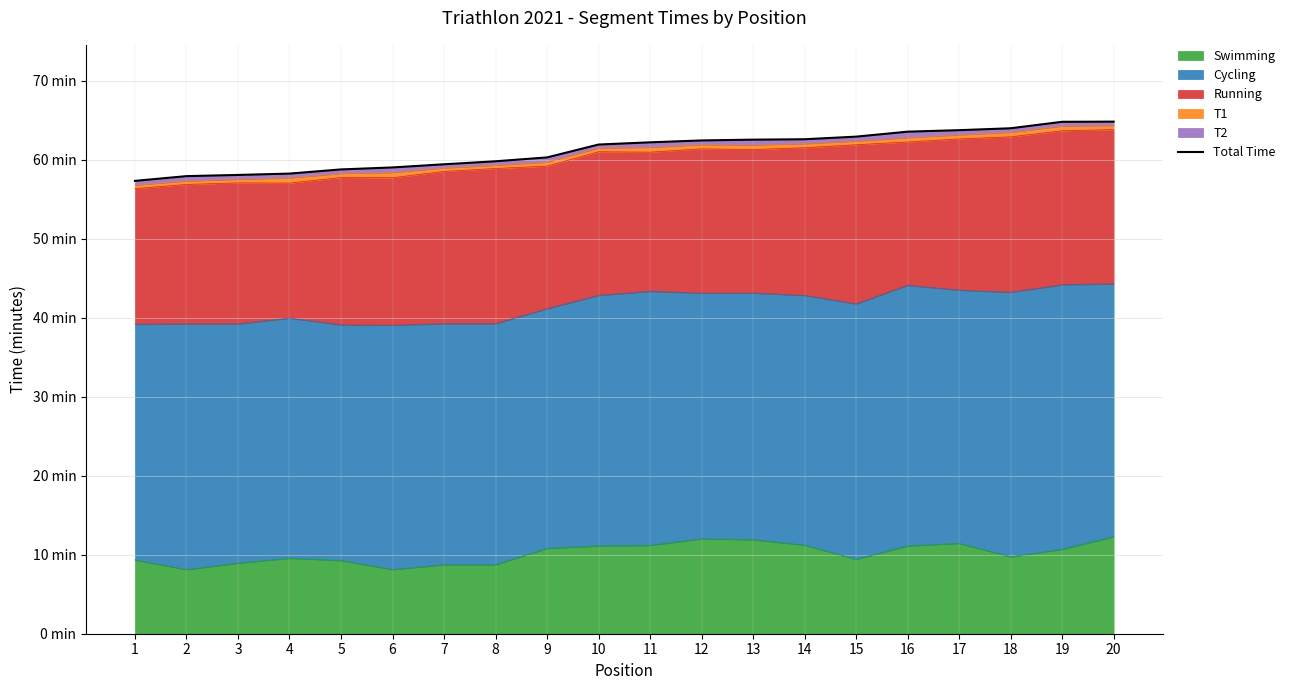

Where is the data nearest to the value 61?

9